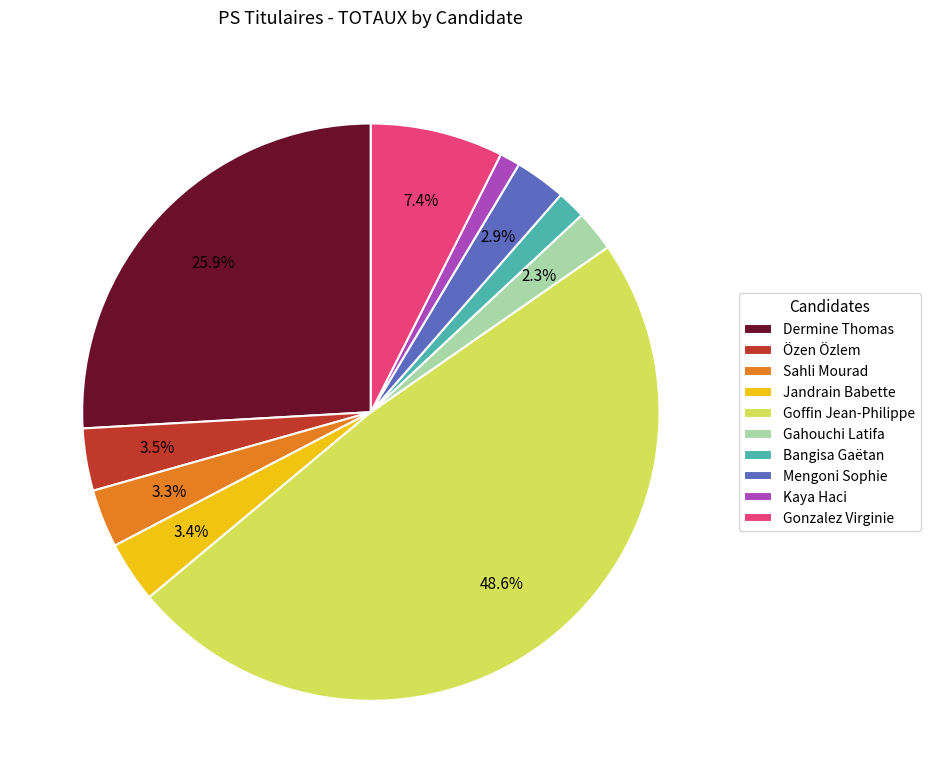

What is the largest slice in the pie chart?

Goffin Jean-Philippe